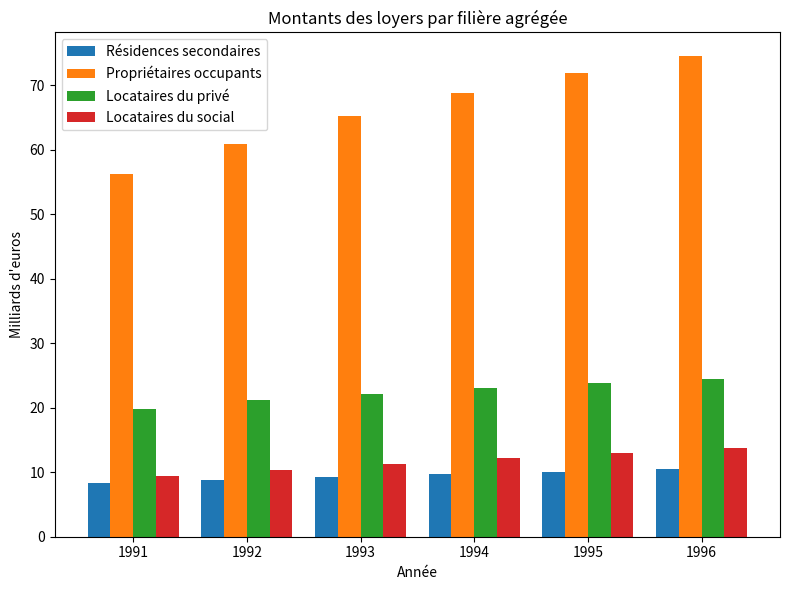

Is it true that Locataires du privé equals 30.8 at 1992?

False